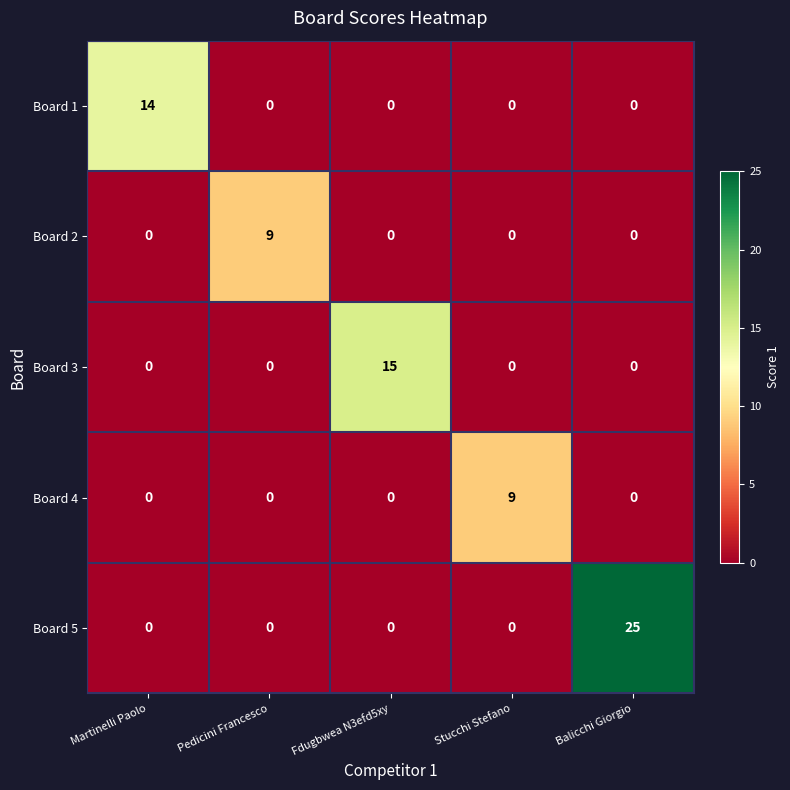

What is the maximum value shown in the chart?

25